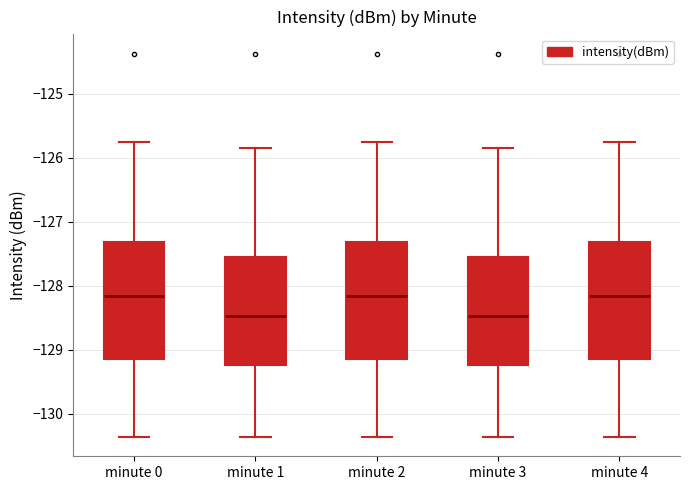

Where is the lower edge of the box for minute 2 on the y-axis? The values are not printed on the chart, so give them approximately, as read against the axis.

-129.1